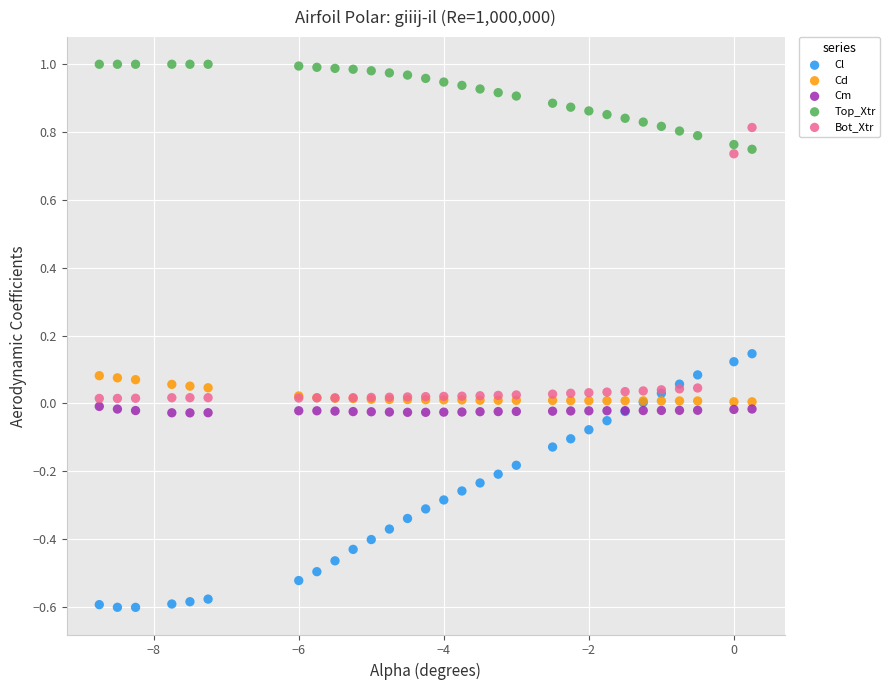

Which series contains the lowest Y value?

Cl